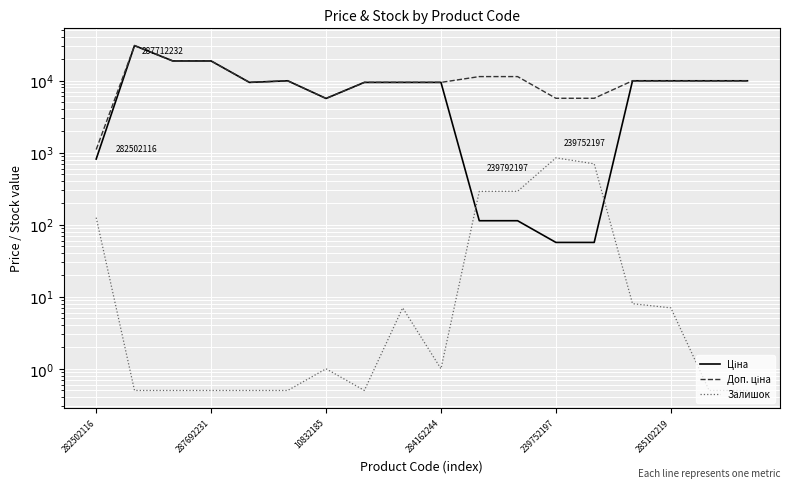

List the series in order of their peak value, lowest first.

Залишок, Ціна, Доп. ціна